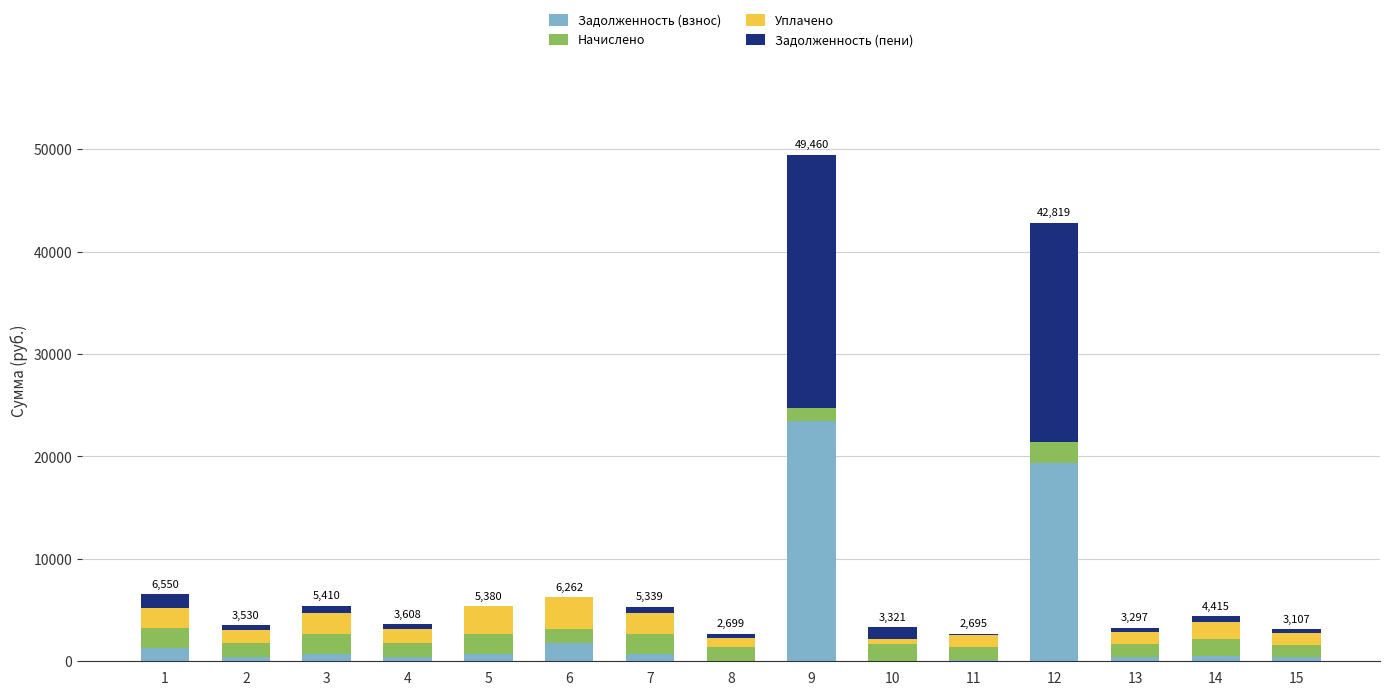

What is the total value across all series at 3?

5410.2